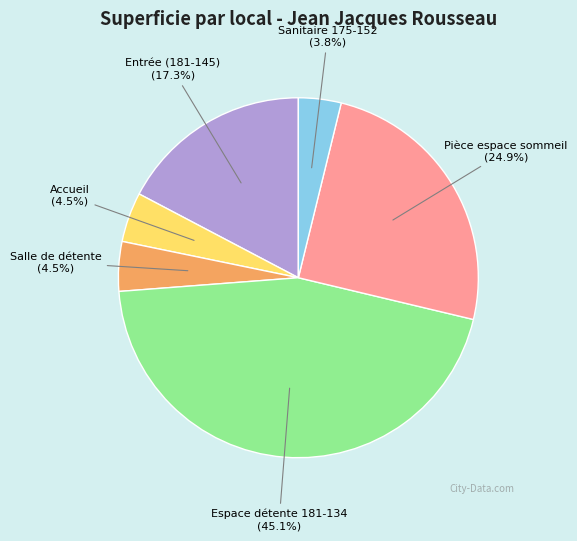

What percentage is the Espace détente 181-134 slice, to the nearest percent?

45%